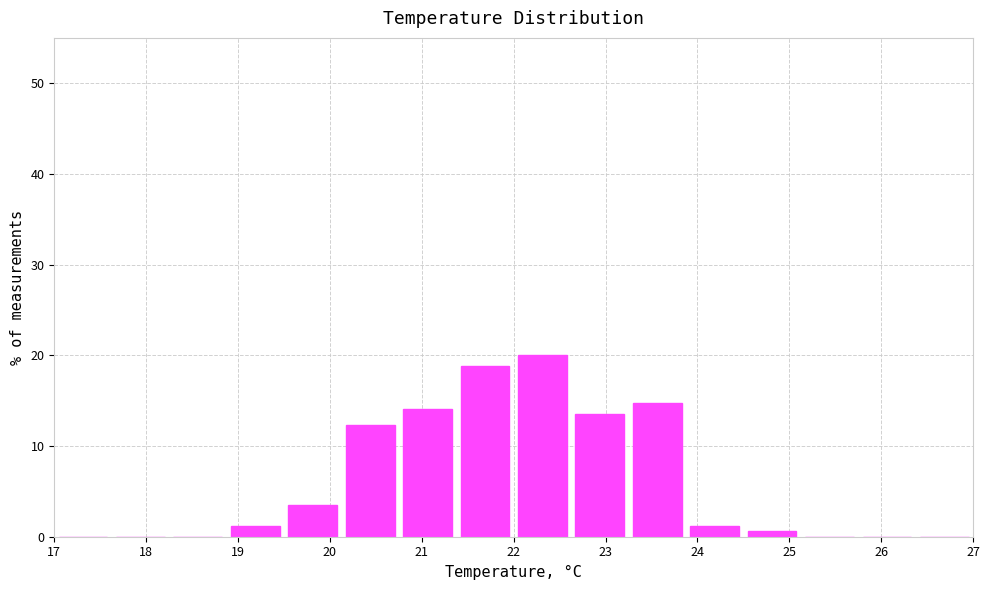

How tall is the bar that spans 19.5 to 20.1 on the x-axis? Neither the bar edges nor the heights are printed on the chart, so give them approximately, as read against the axes.

4